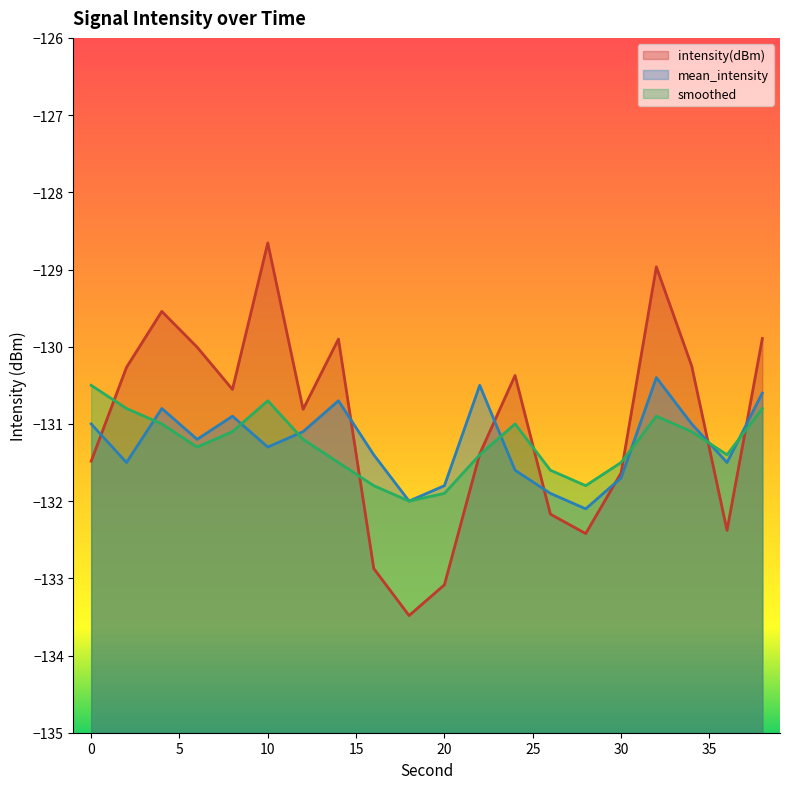

True or false: intensity(dBm) has a value of -193.0 at 34.

False